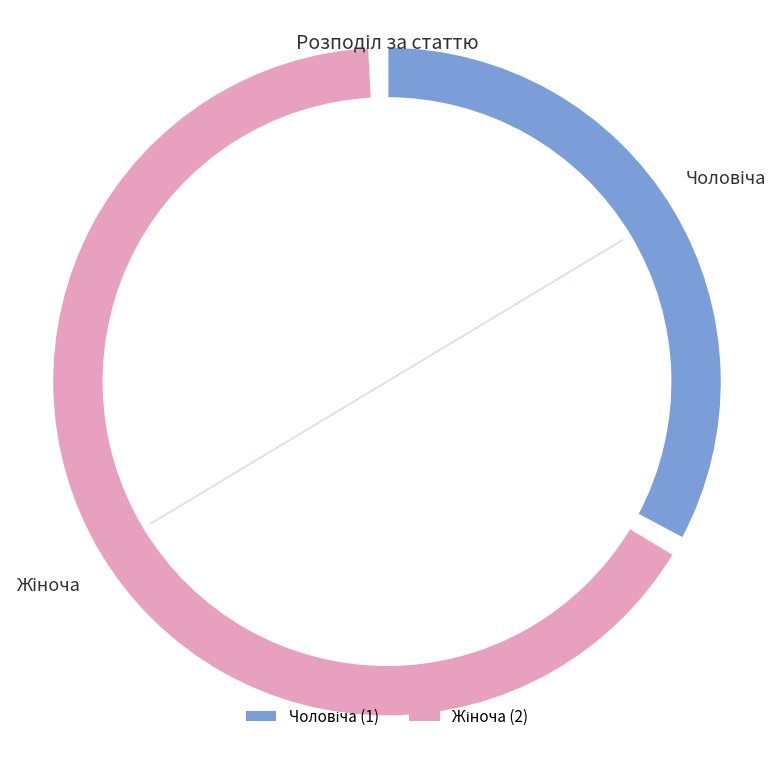

Which category has the smallest portion of the pie?

Чоловіча